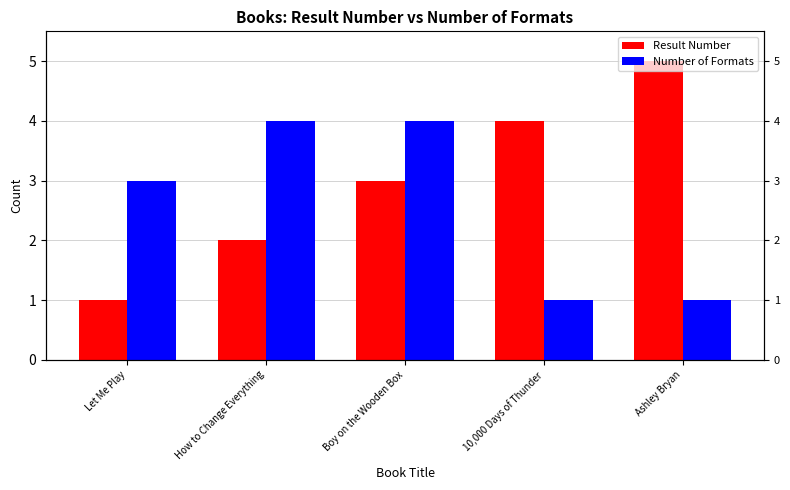

What is the label of the 4th bar from the right?

How to Change Everything